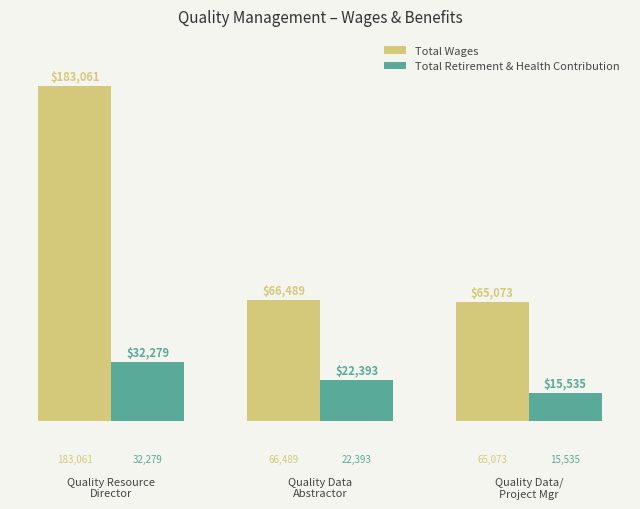

How many groups of bars are there?

3